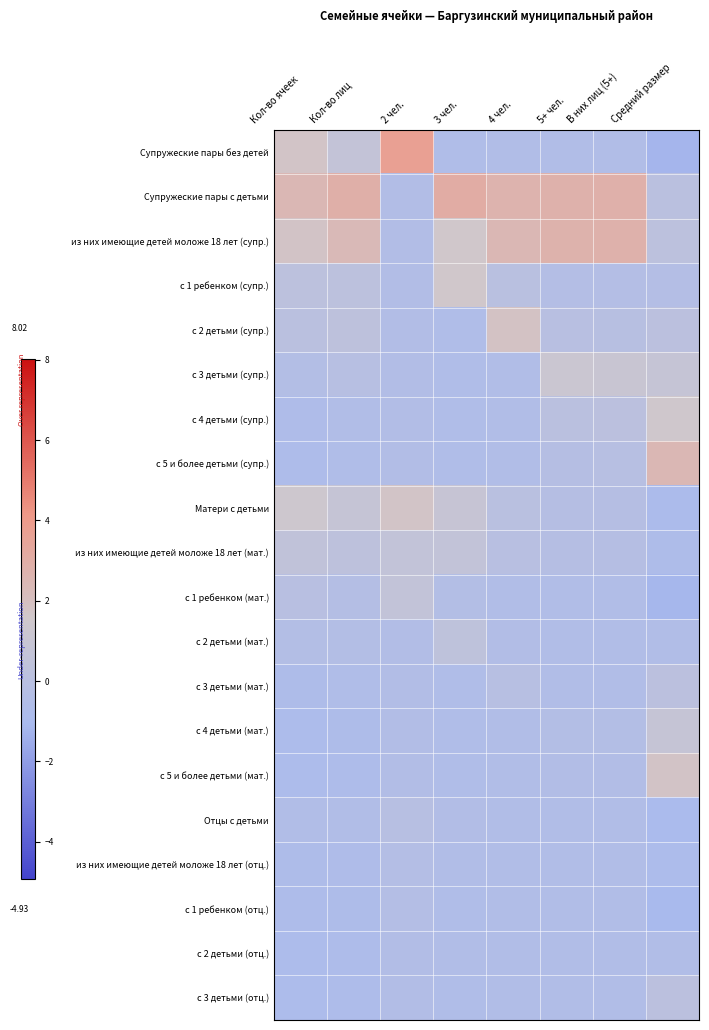

At 2 чел., list the series in order from largest to smallest.

Супружеские пары без детей, Матери с детьми, из них имеющие детей моложе 18 лет (мат.), с 1 ребенком (мат.), Отцы с детьми, из них имеющие детей моложе 18 лет (отц.), с 1 ребенком (отц.), Супружеские пары с детьми, из них имеющие детей моложе 18 лет (супр.), с 1 ребенком (супр.), с 2 детьми (супр.), с 3 детьми (супр.), с 4 детьми (супр.), с 5 и более детьми (супр.), с 2 детьми (мат.), с 3 детьми (мат.), с 4 детьми (мат.), с 5 и более детьми (мат.), с 2 детьми (отц.), с 3 детьми (отц.)